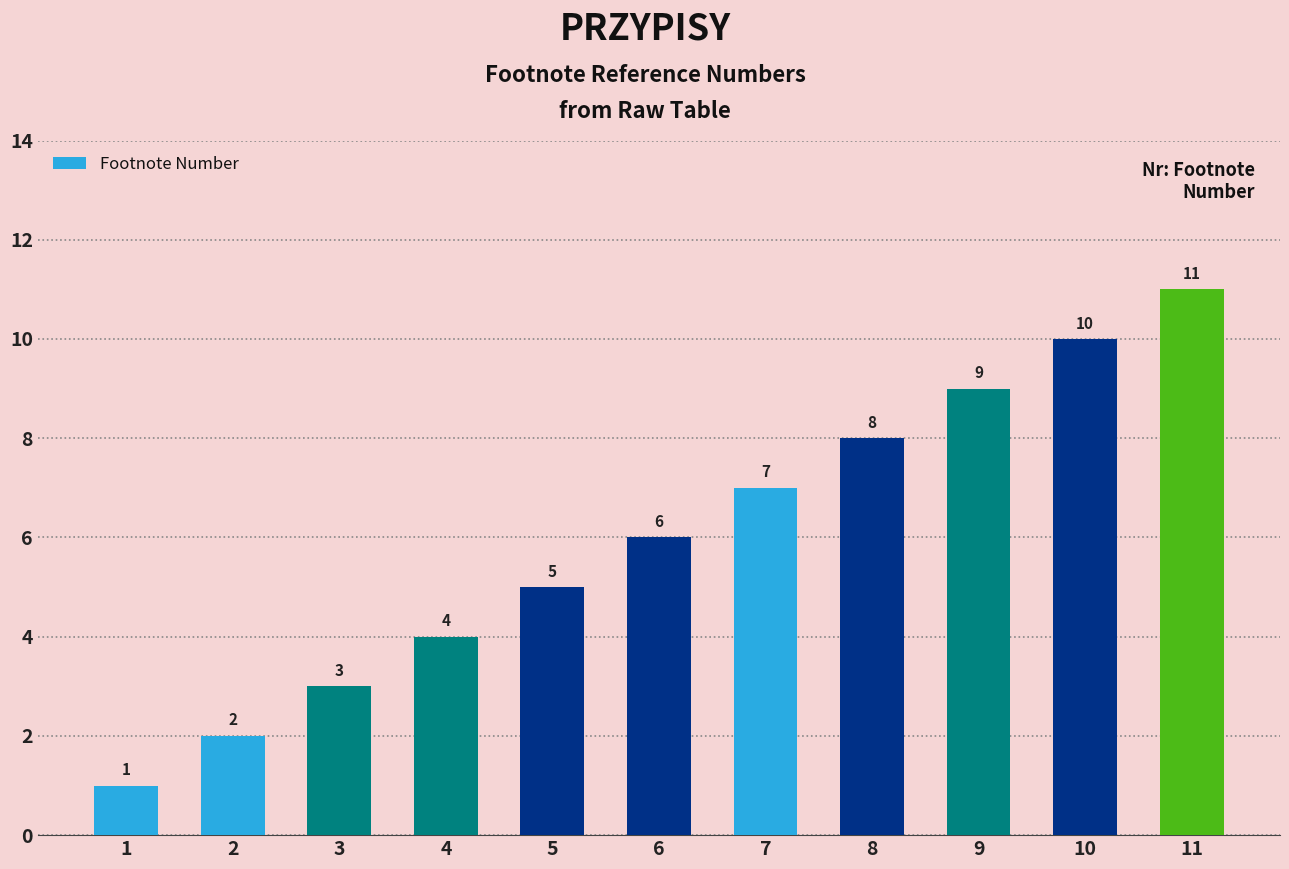

What is the average value?

6